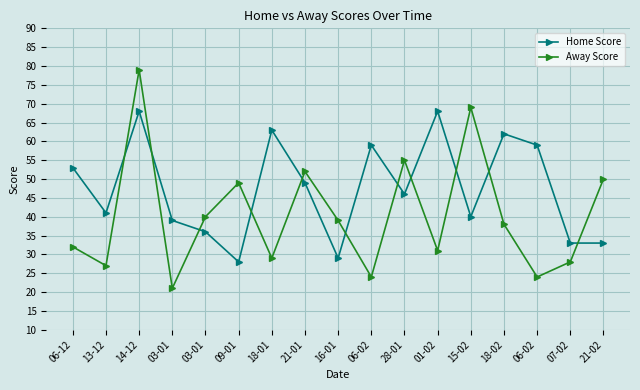

What are all the series names shown in the legend?

Home Score, Away Score